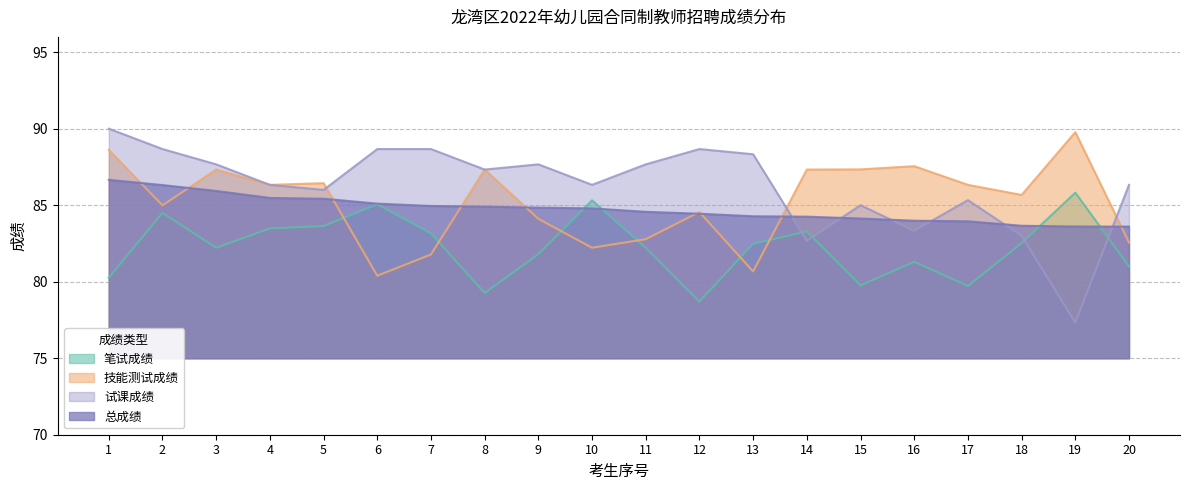

Reading left to right, what are all the values shown in this chart?

笔试成绩: 1=80.3	2=84.5	3=82.2	4=83.5	5=83.6	6=85.1	7=83.2	8=79.3	9=81.8	10=85.3	11=82.2	12=78.7	13=82.5	14=83.3	15=79.8	16=81.3	17=79.7	18=82.5	19=85.8	20=81.0
技能测试成绩: 1=88.6	2=85.0	3=87.3	4=86.3	5=86.4	6=80.4	7=81.8	8=87.3	9=84.1	10=82.2	11=82.8	12=84.6	13=80.7	14=87.3	15=87.3	16=87.5	17=86.3	18=85.7	19=89.8	20=82.6
试课成绩: 1=90.0	2=88.7	3=87.7	4=86.3	5=86.0	6=88.7	7=88.7	8=87.3	9=87.7	10=86.3	11=87.7	12=88.7	13=88.3	14=82.7	15=85.0	16=83.3	17=85.3	18=83.0	19=77.3	20=86.3
总成绩: 1=86.7	2=86.3	3=85.9	4=85.5	5=85.4	6=85.1	7=85.0	8=84.9	9=84.8	10=84.8	11=84.6	12=84.4	13=84.3	14=84.3	15=84.1	16=84.0	17=83.9	18=83.7	19=83.6	20=83.6